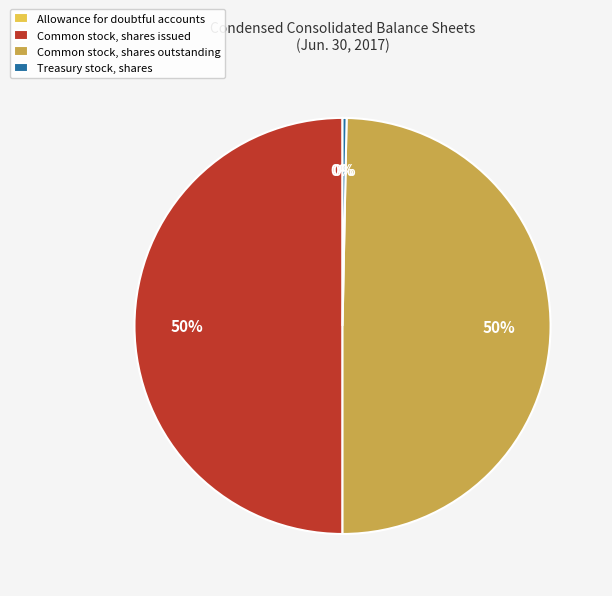

To the nearest percent, what is the average slice percentage?

25%